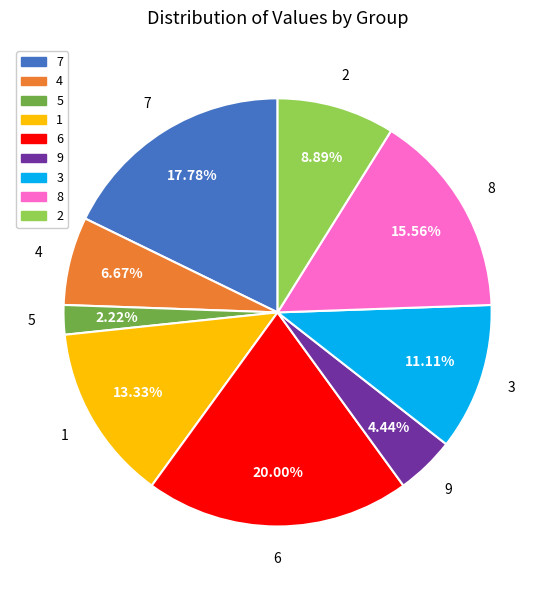

How many segments does this pie chart have?

9